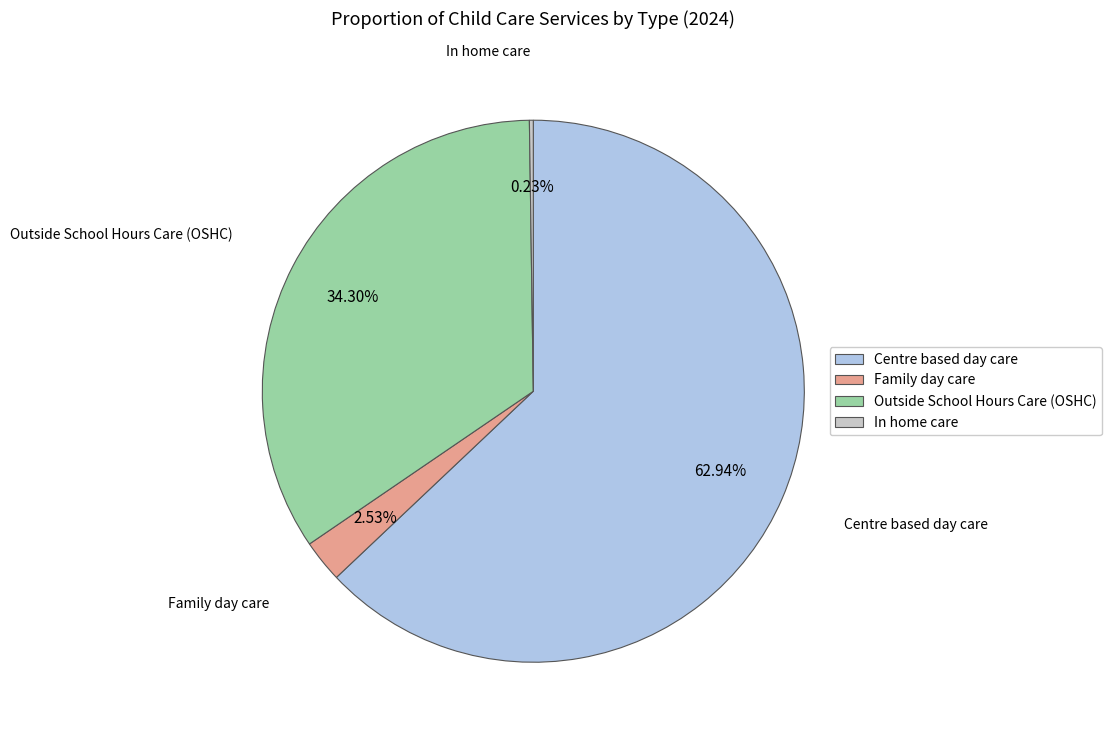

To the nearest percent, what is the combined percentage of Family day care and Outside School Hours Care (OSHC)?

37%